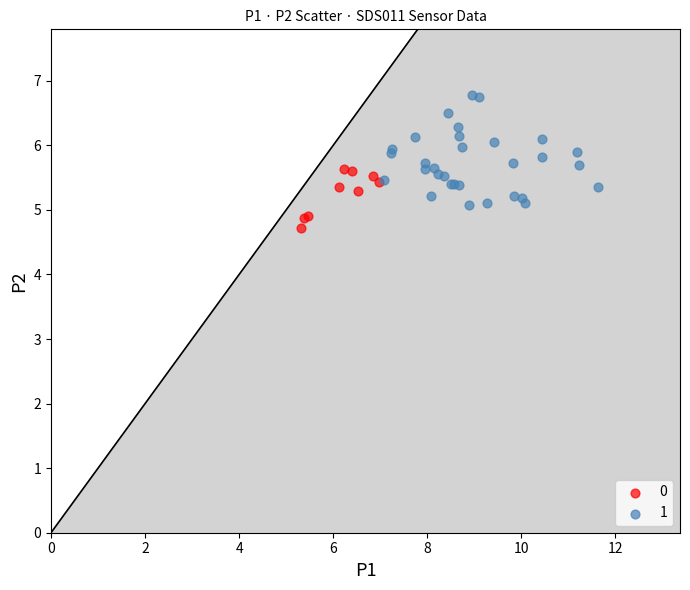

Which series contains the highest Y value?

1